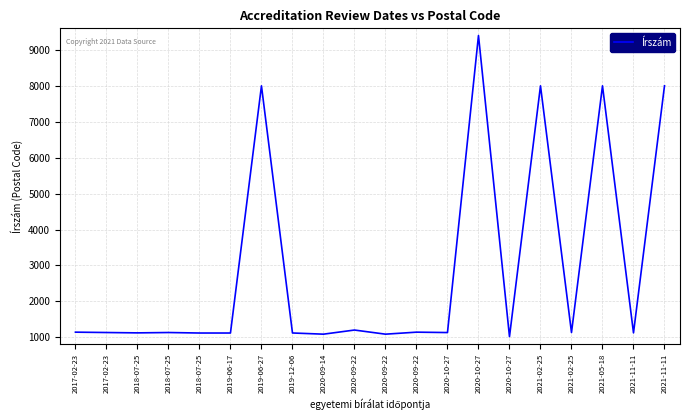

Does the chart display data point markers on the line(s)?

No